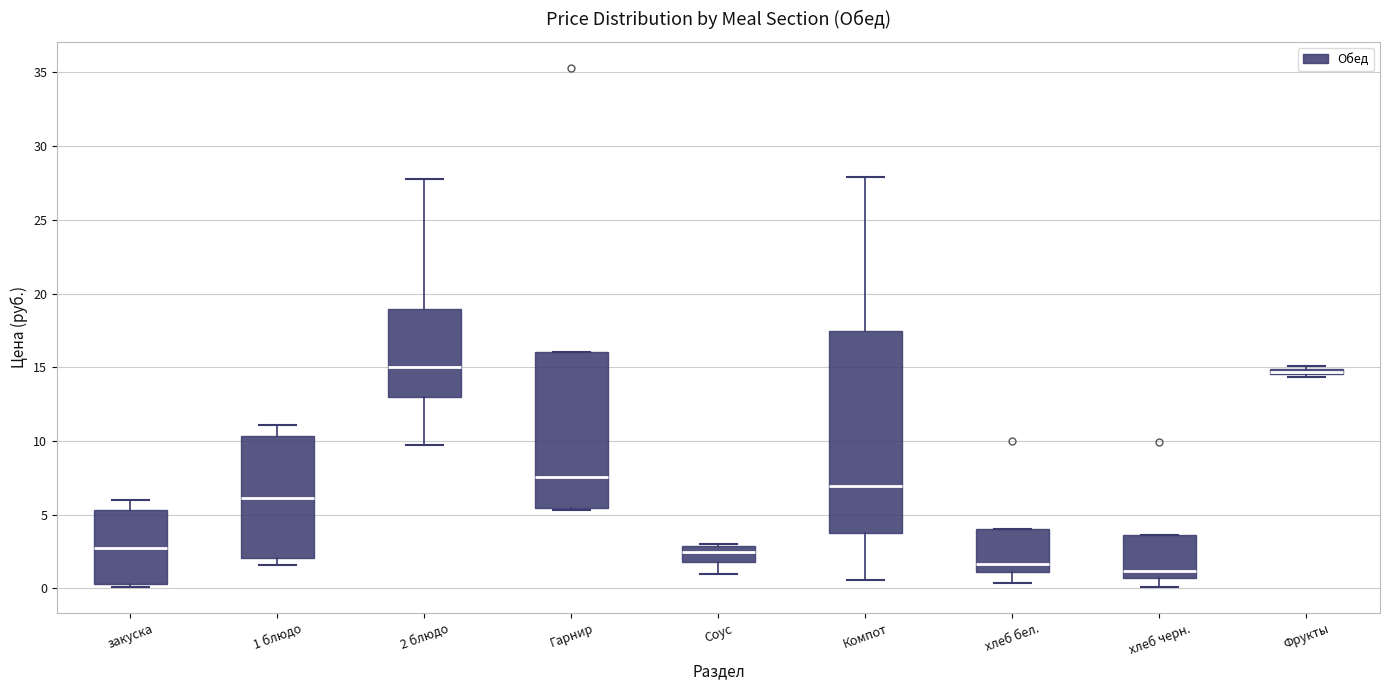

Comparing the boxes themselves (not the whiskers), which one is the tallest?

Компот